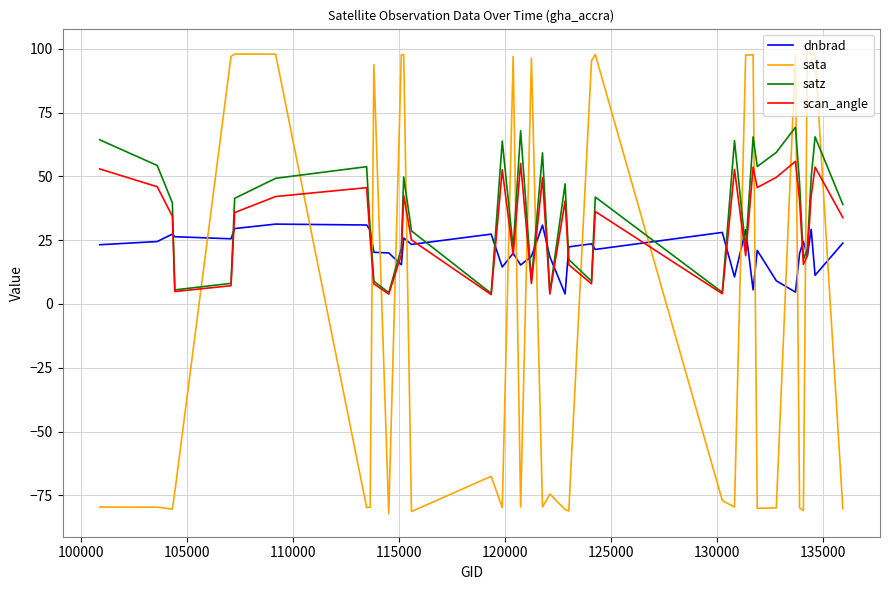

How many lines are shown in the chart?

4